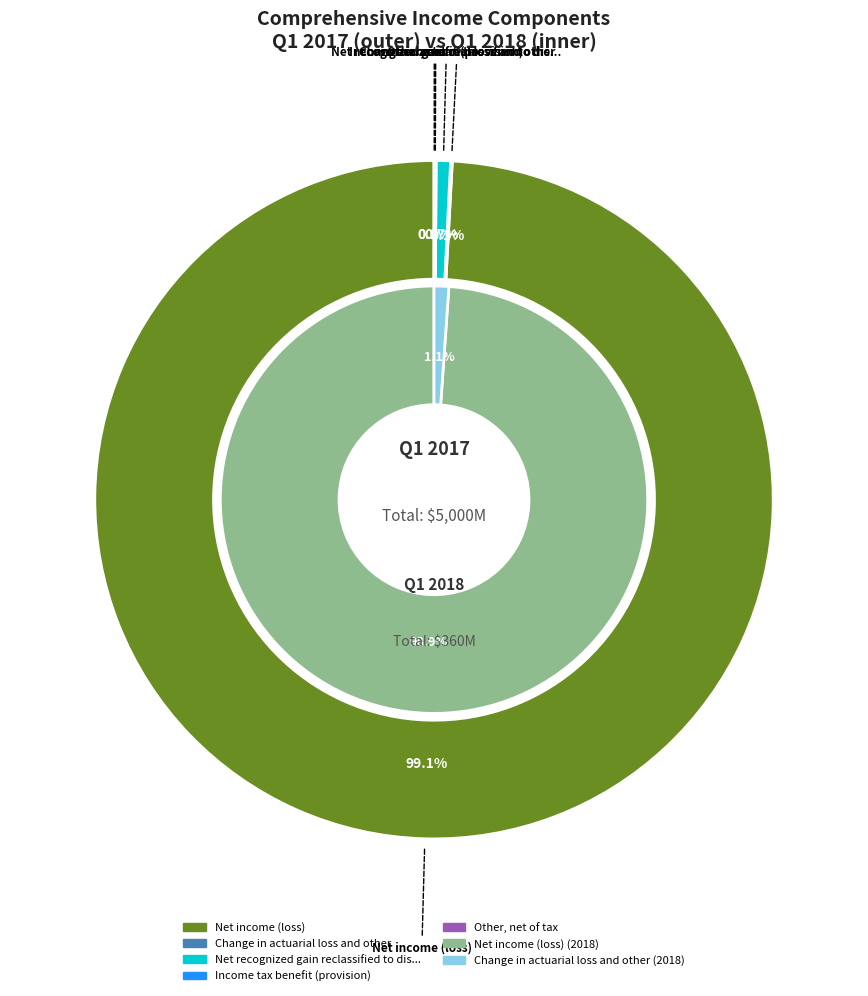

Is values_2018 the majority of the pie?

Yes